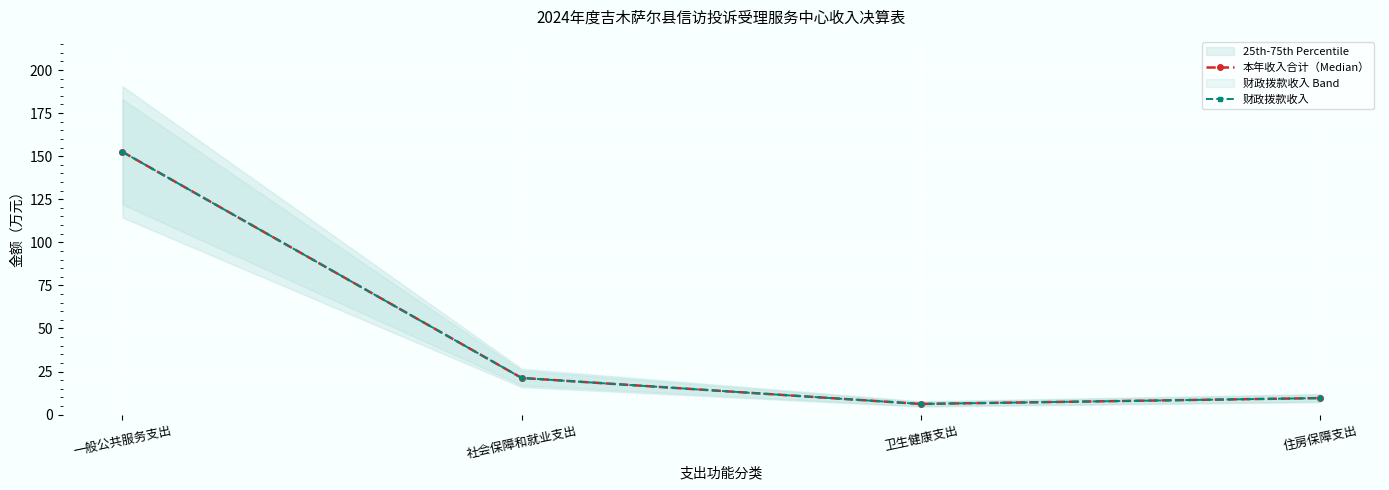

What is the difference between the maximum and second lowest values in the 本年收入合计（Median） series?

142.9